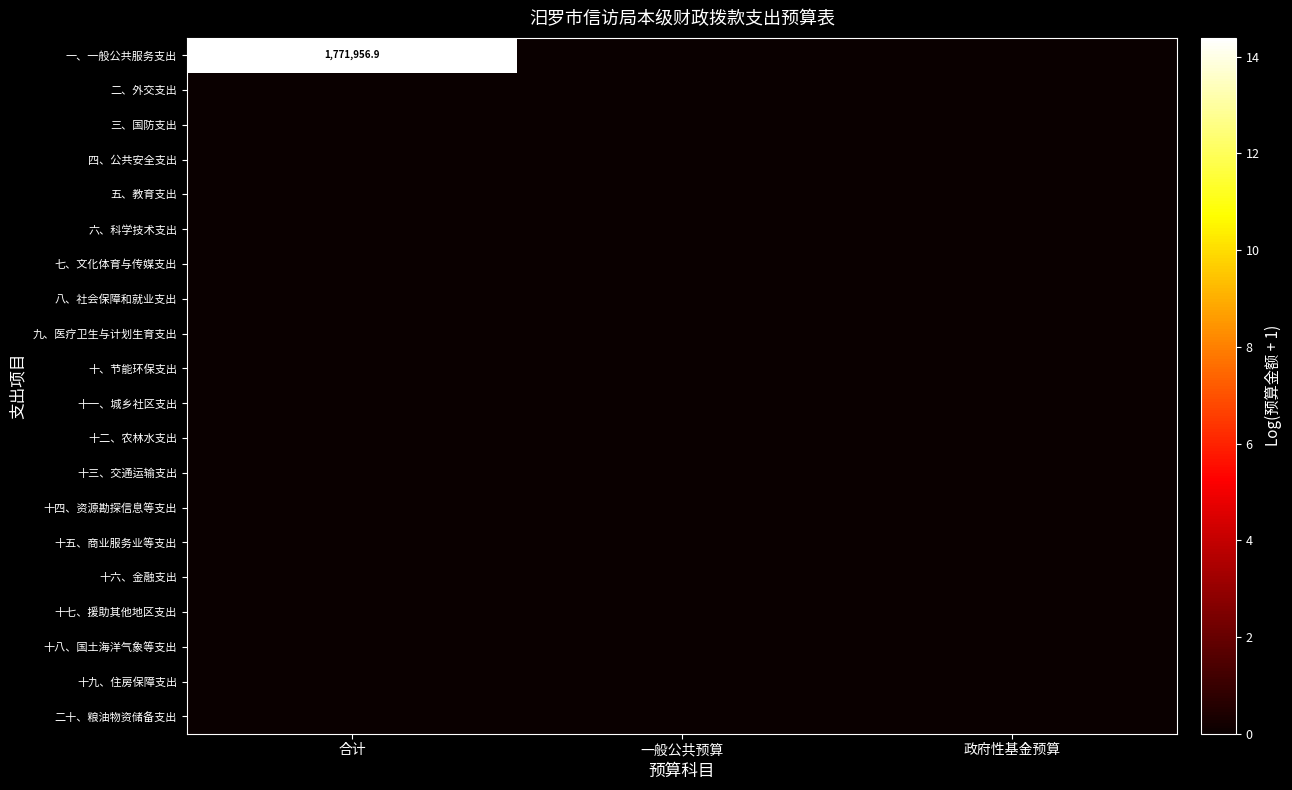

At 政府性基金预算, list the series in order from largest to smallest.

一、一般公共服务支出, 二、外交支出, 三、国防支出, 四、公共安全支出, 五、教育支出, 六、科学技术支出, 七、文化体育与传媒支出, 八、社会保障和就业支出, 九、医疗卫生与计划生育支出, 十、节能环保支出, 十一、城乡社区支出, 十二、农林水支出, 十三、交通运输支出, 十四、资源勘探信息等支出, 十五、商业服务业等支出, 十六、金融支出, 十七、援助其他地区支出, 十八、国土海洋气象等支出, 十九、住房保障支出, 二十、粮油物资储备支出